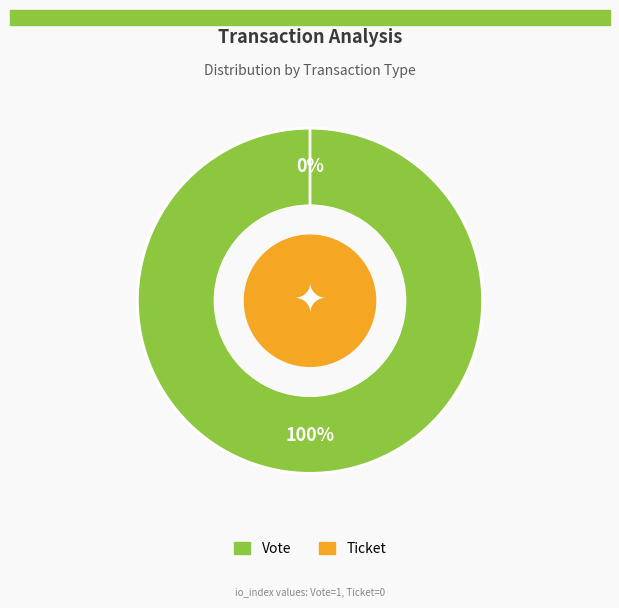

Count the number of slices in the pie.

2